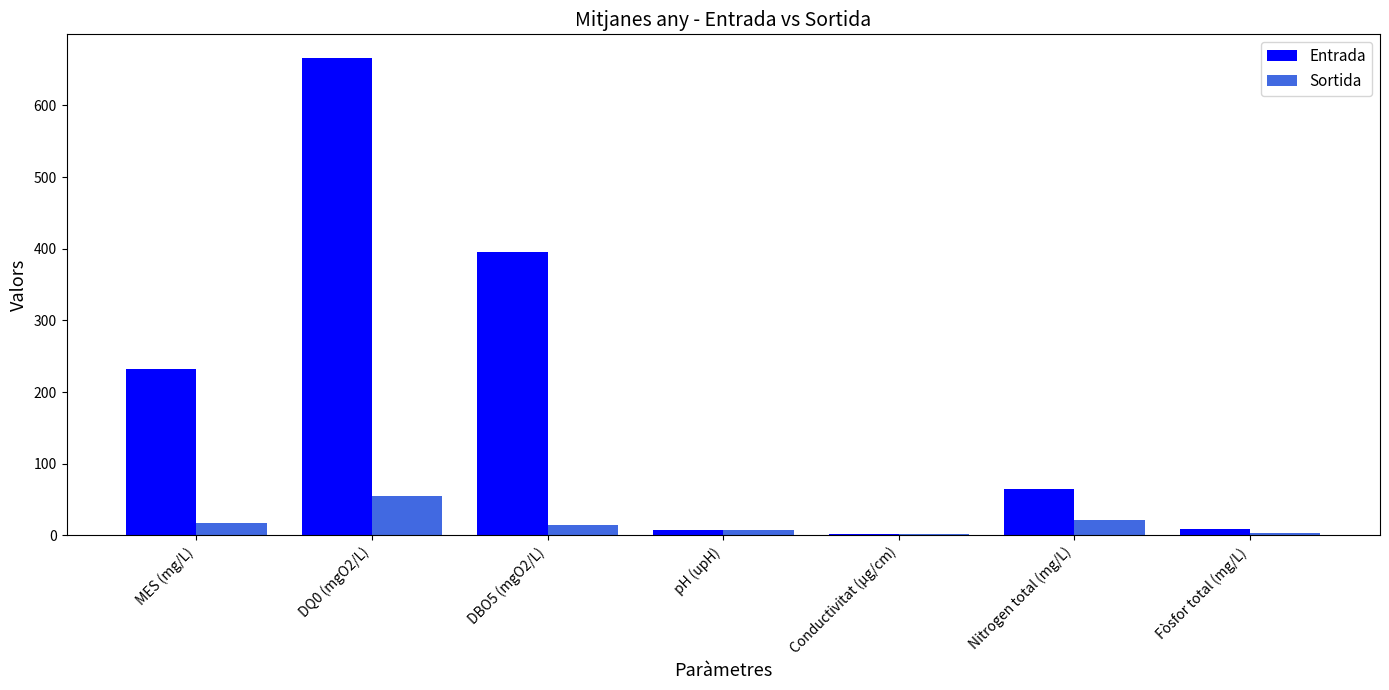

What is the sum of all Sortida values?

119.9